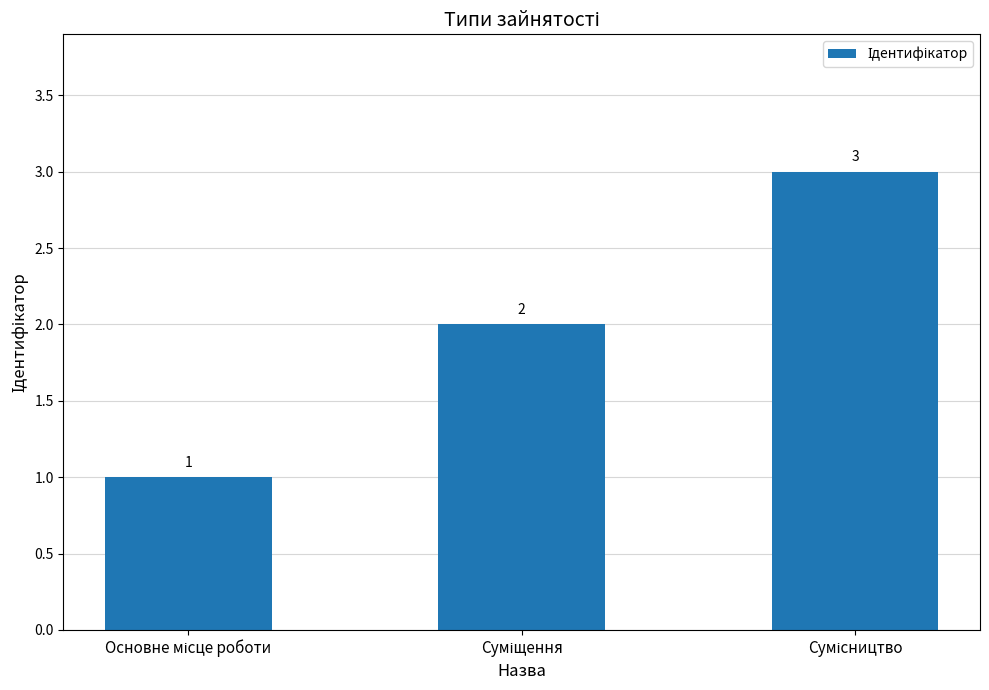

What is the sum of all values?

6